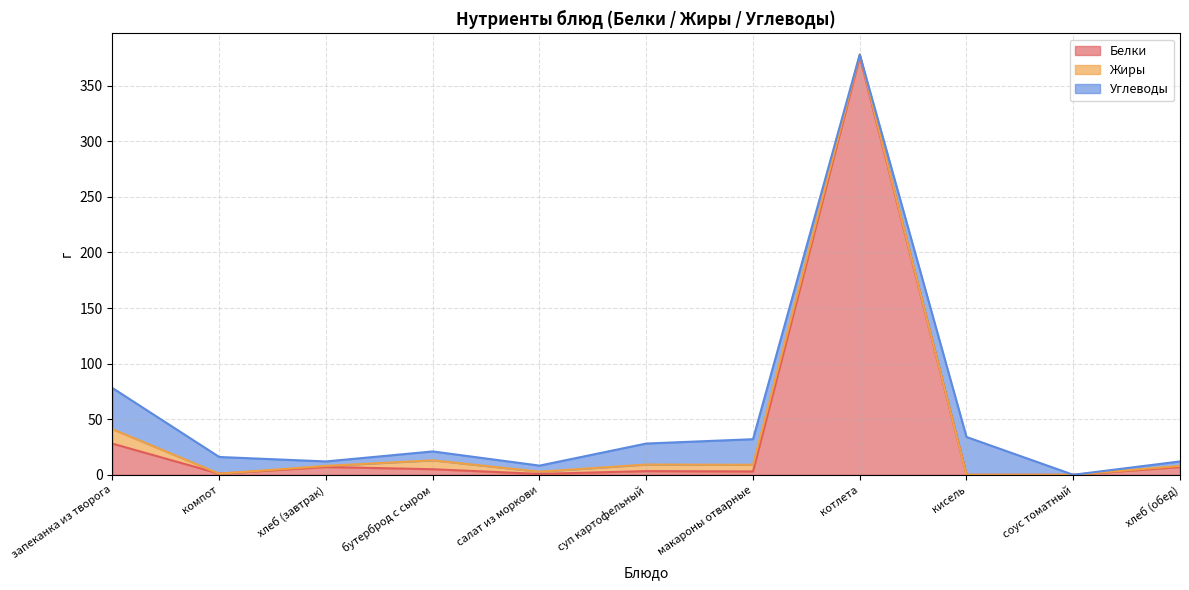

Reading left to right, transcribe all the data shown in this chart.

Белки: запеканка из творога=28.0	компот=1.0	хлеб (завтрак)=7.0	бутерброд с сыром=5.0	салат из моркови=0.8	суп картофельный=3.3	макароны отварные=3.0	котлета=376.0	кисель=0.0	соус томатный=0.0	хлеб (обед)=7.0
Жиры: запеканка из творога=13.0	компот=0.0	хлеб (завтрак)=1.0	бутерброд с сыром=8.0	салат из моркови=2.0	суп картофельный=5.9	макароны отварные=6.0	котлета=2.0	кисель=0.0	соус томатный=0.0	хлеб (обед)=1.0
Углеводы: запеканка из творога=37.0	компот=15.0	хлеб (завтрак)=4.0	бутерброд с сыром=8.0	салат из моркови=5.5	суп картофельный=18.9	макароны отварные=23.0	котлета=0.0	кисель=34.0	соус томатный=0.0	хлеб (обед)=4.0